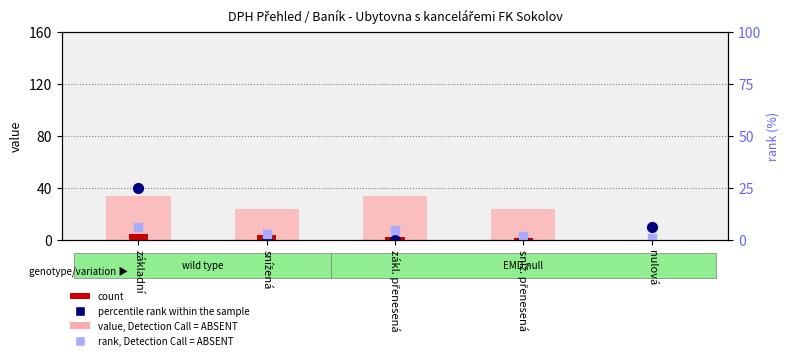

Which series has the widest spread of Y values?

percentile rank within the sample